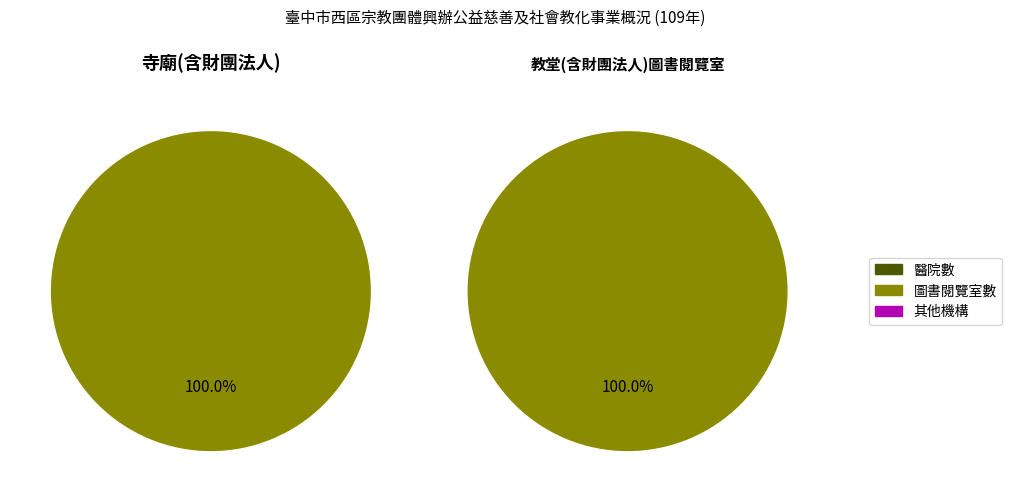

How many slices are in this pie chart?

3